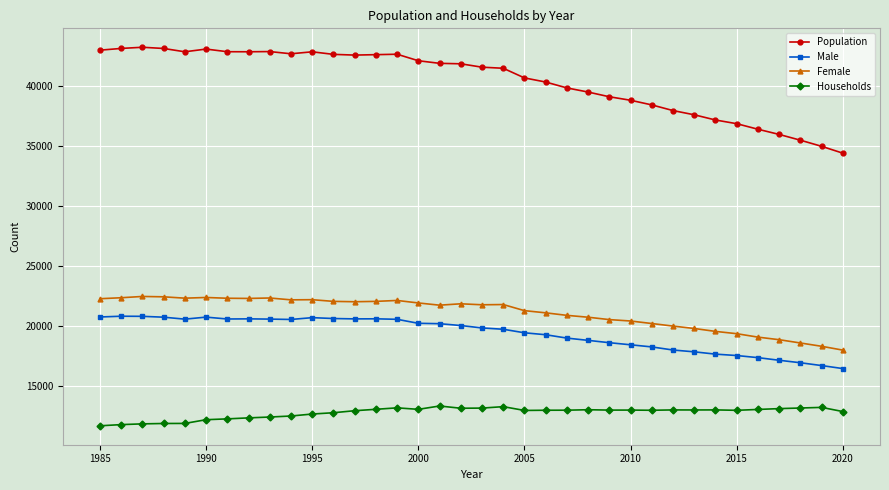

Which series has the widest spread of values?

Population